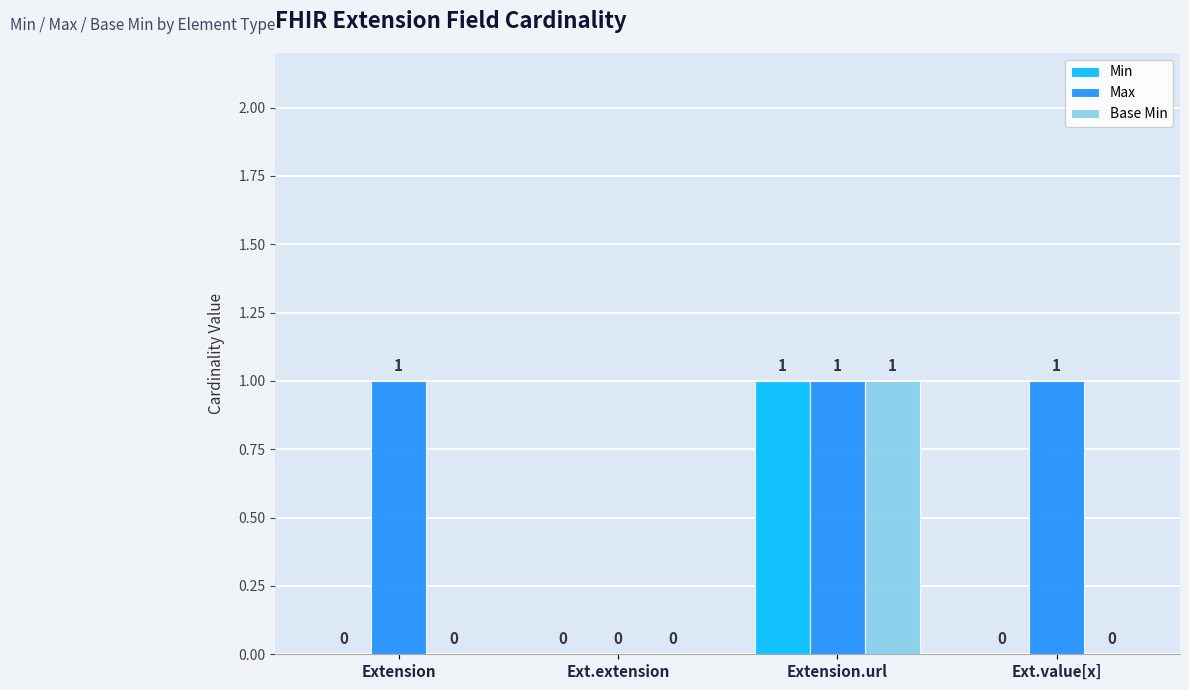

How many Base Min values are between 0 and 1?

4